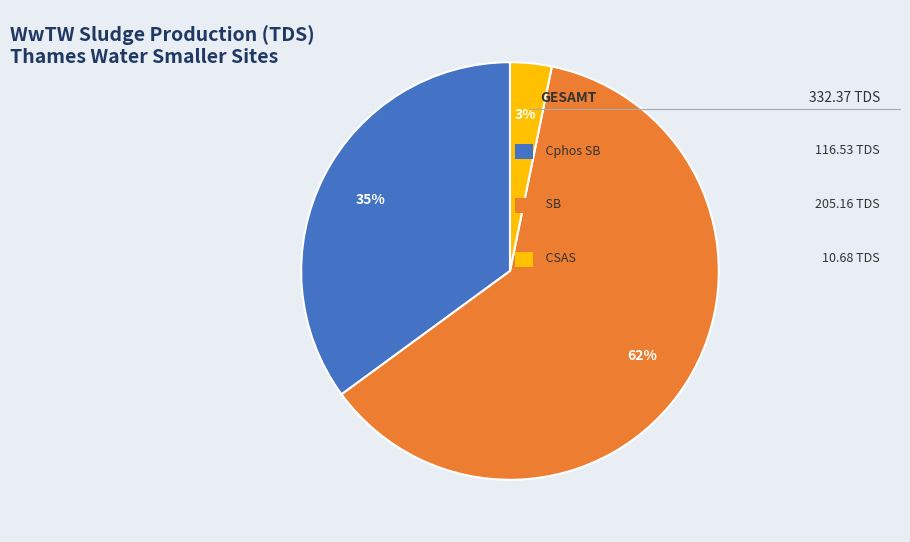

Is there a majority slice in this chart?

Yes